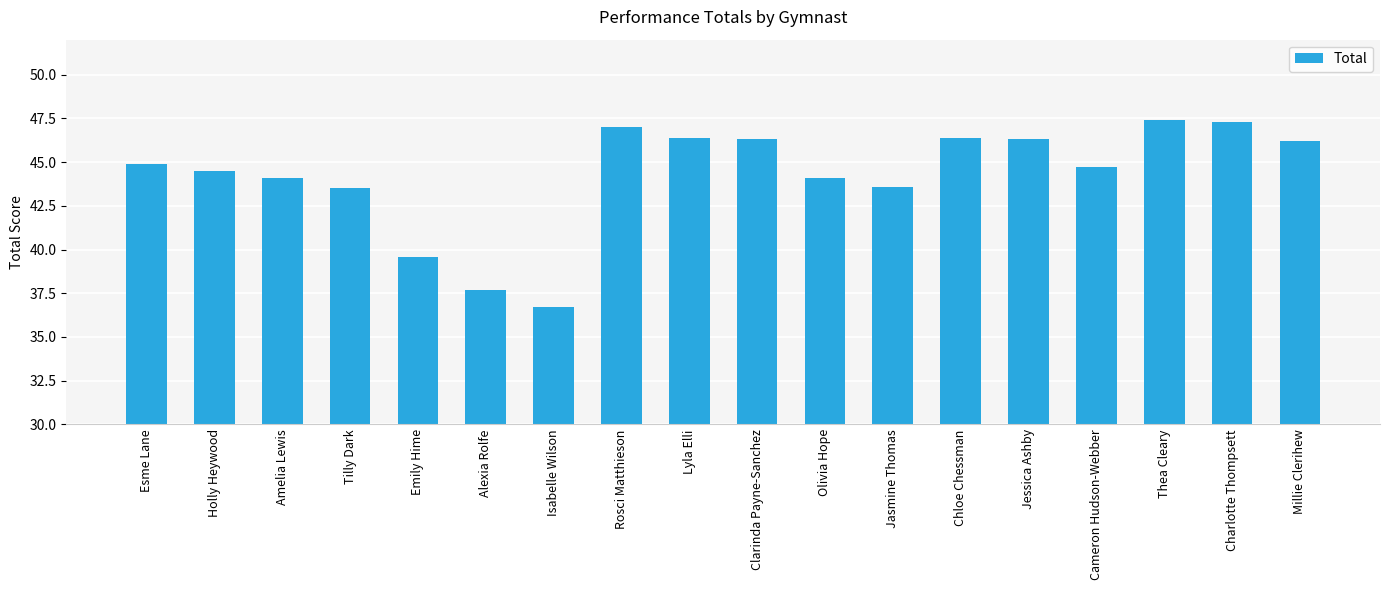

How many data points are less than 44?

5